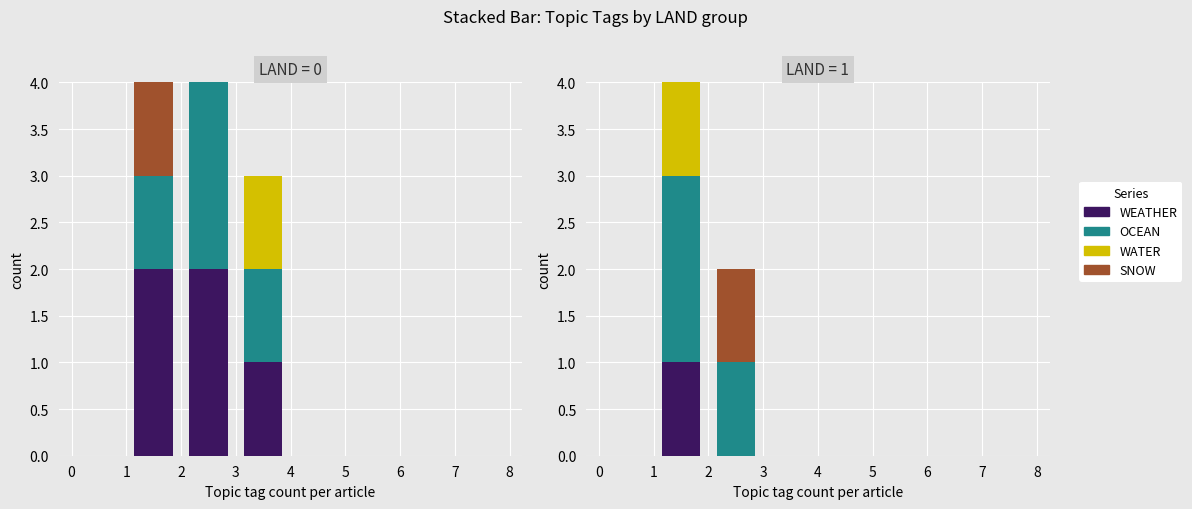

Does the chart contain any negative values?

No